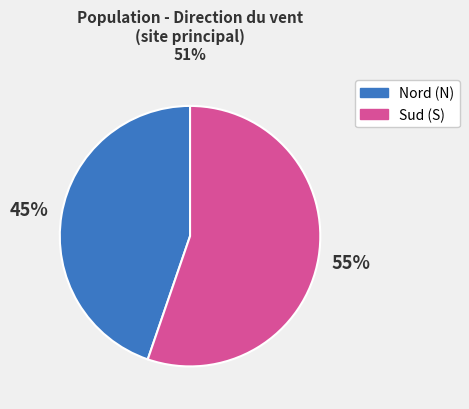

Is there a majority slice in this chart?

Yes